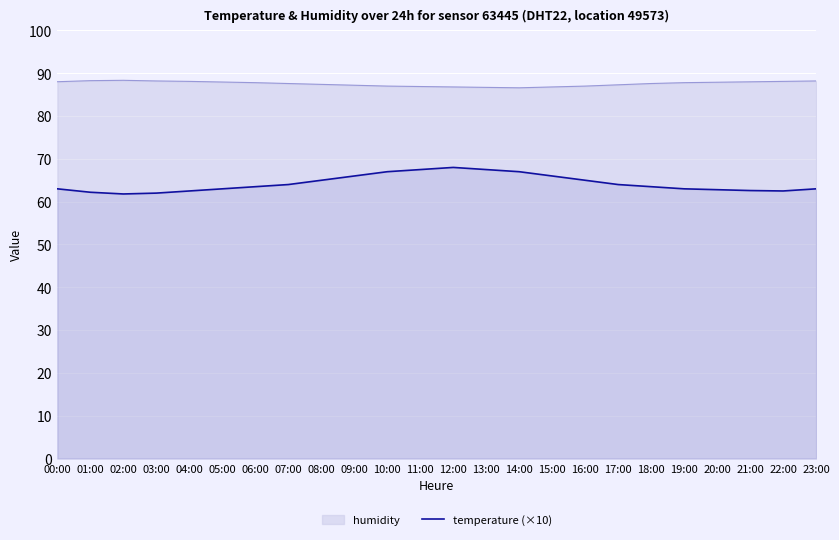

True or false: the data has more than 1 interior local peaks.

False